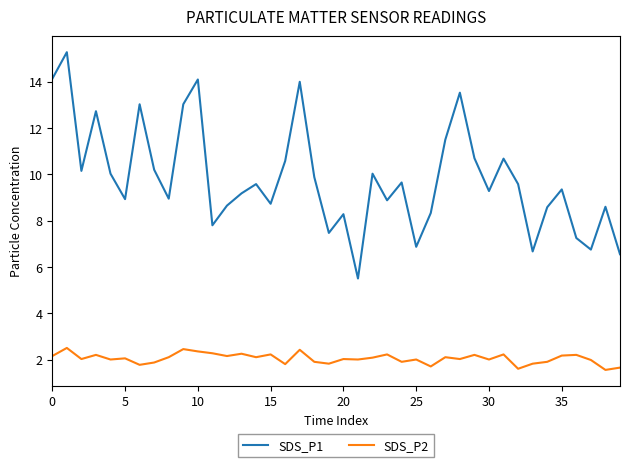

Rank the series by their maximum value, from lowest to highest.

SDS_P2, SDS_P1